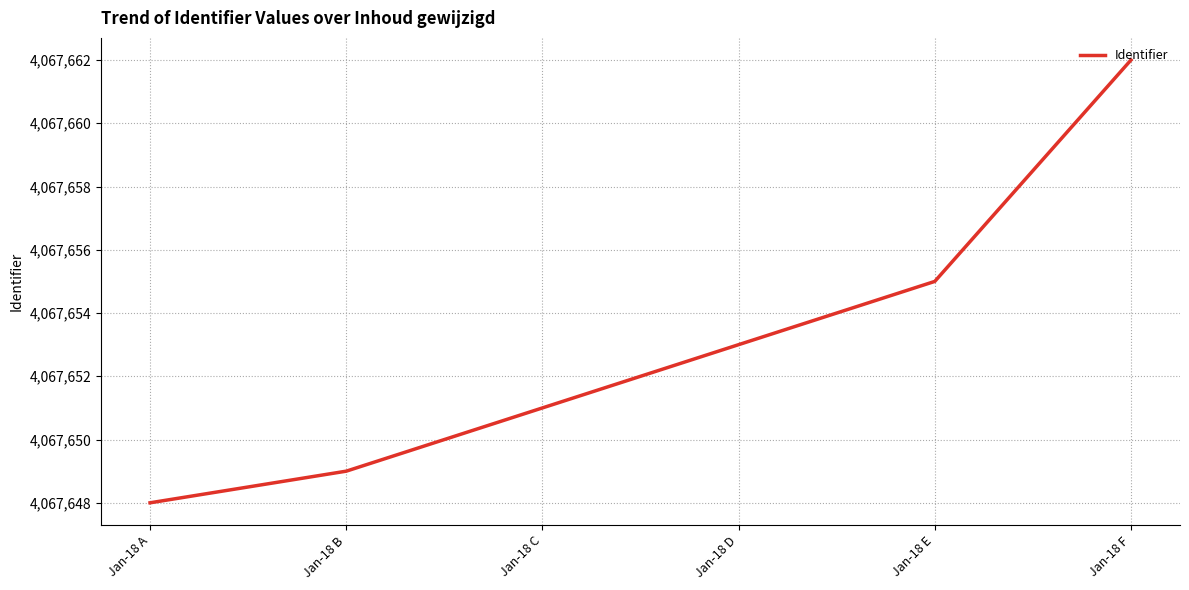

What is the average value?

4067653